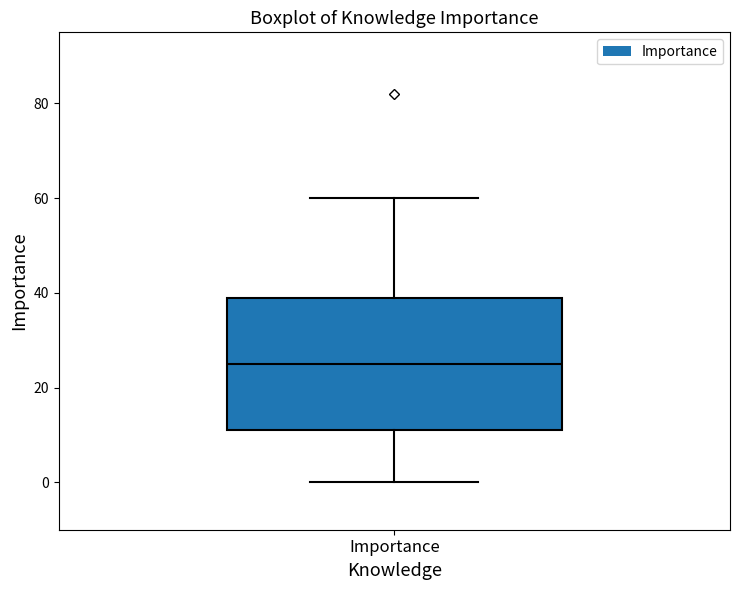

Where does the lower whisker of the box for Importance end on the y-axis? The values are not printed on the chart, so give them approximately, as read against the axis.

0